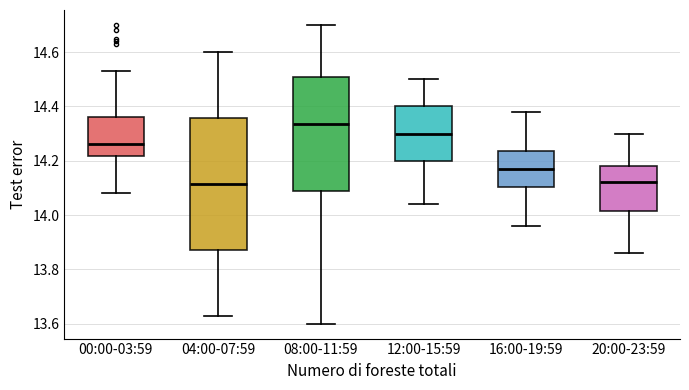

Which box is the tallest, from its lower edge to its upper edge?

04:00-07:59